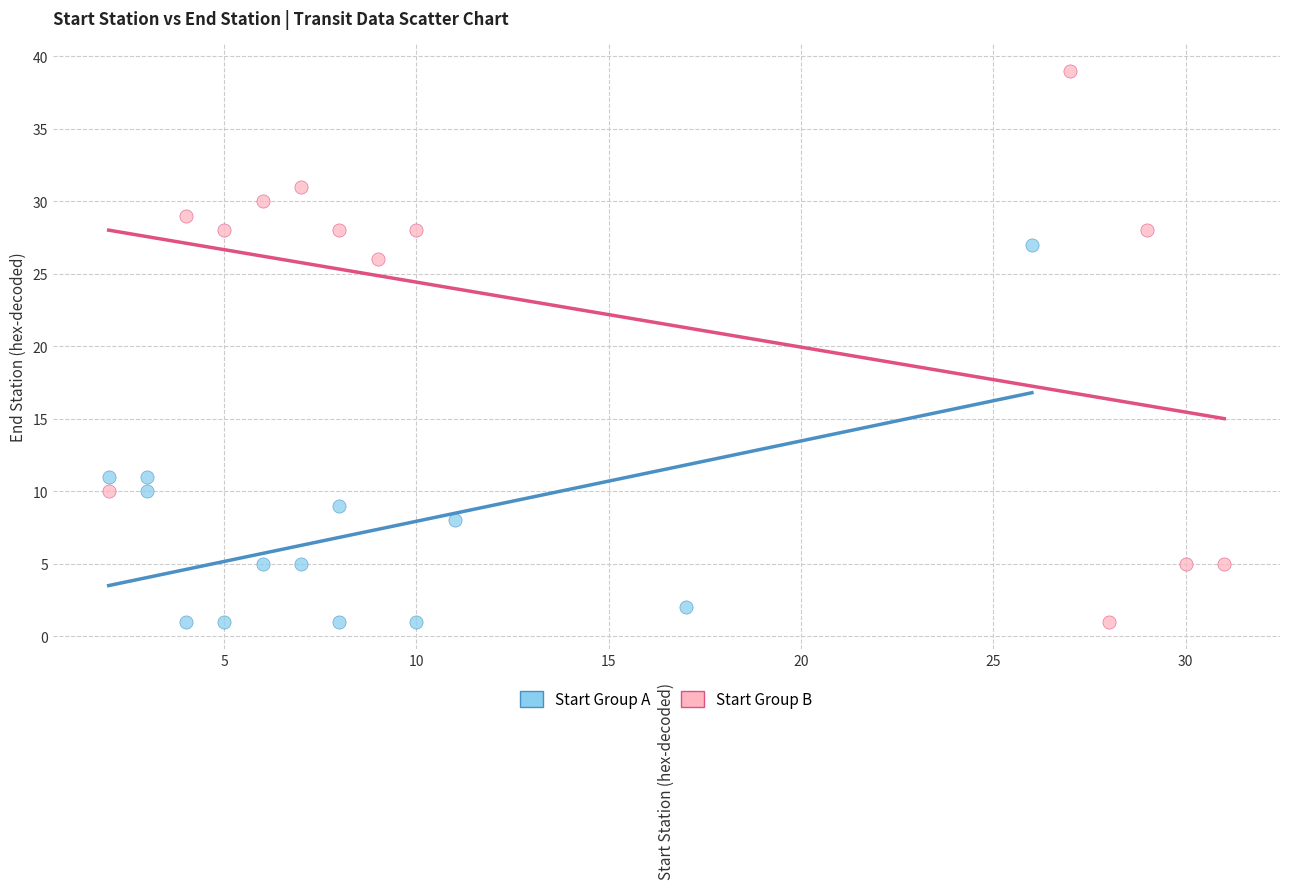

Which series contains the highest Y value?

Start Group B